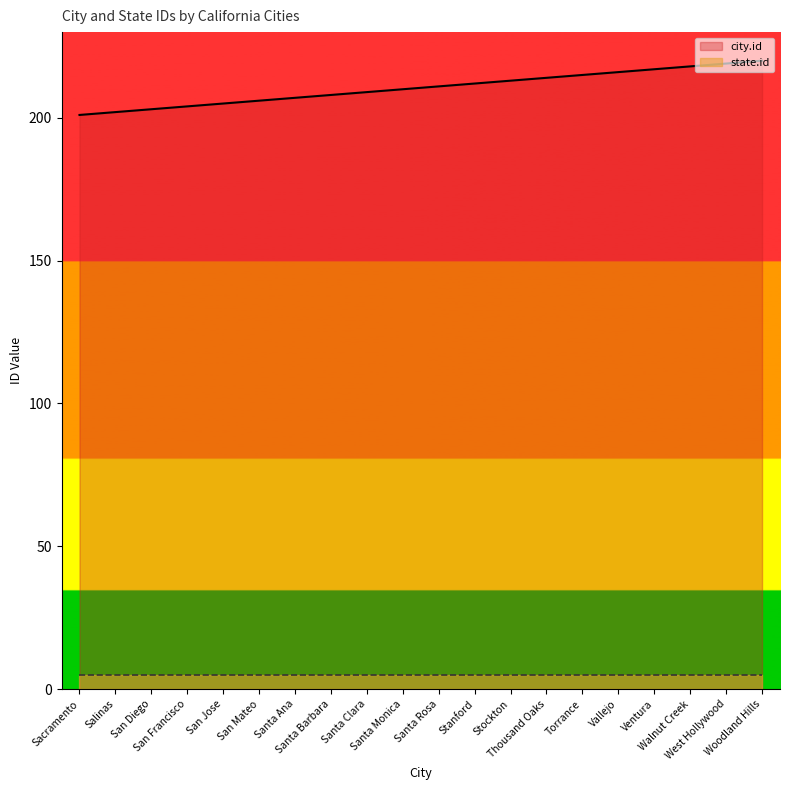

Which has a higher value, Santa Monica or Santa Rosa?

Santa Rosa